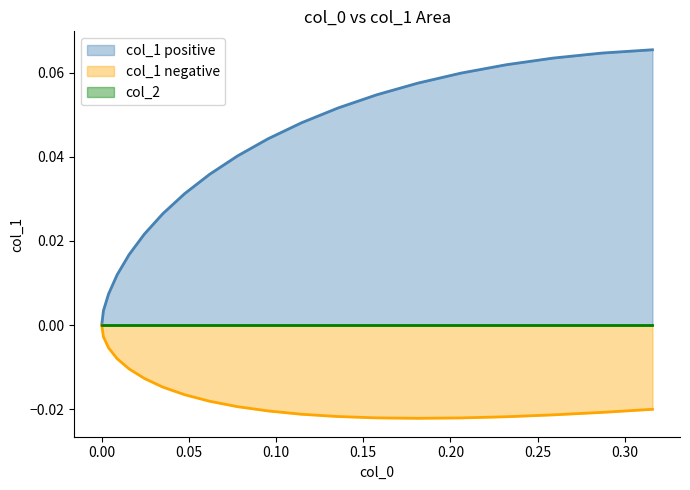

Which series has the largest range (max minus min)?

col_1 positive